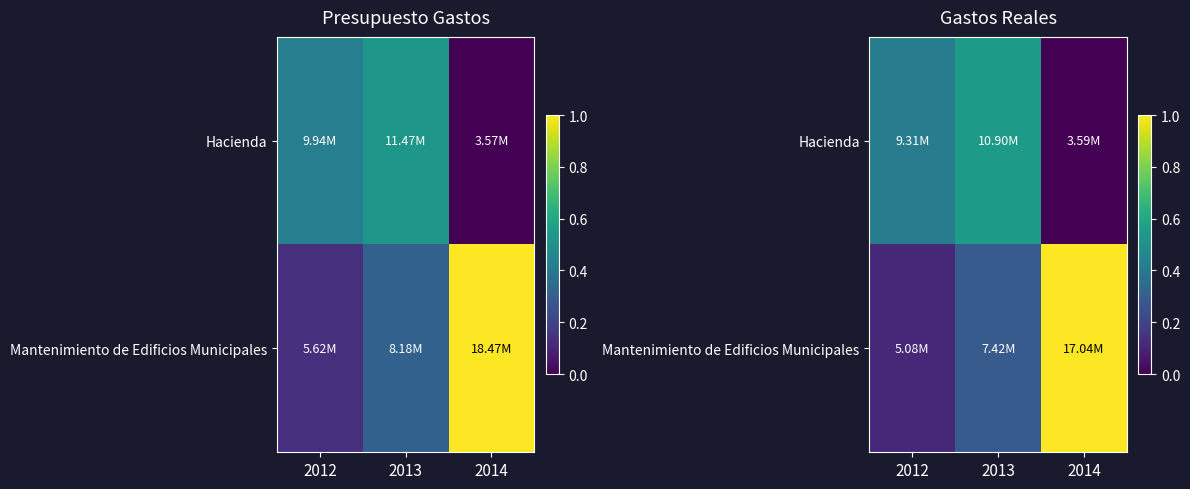

At which label does Hacienda reach its minimum?

2014